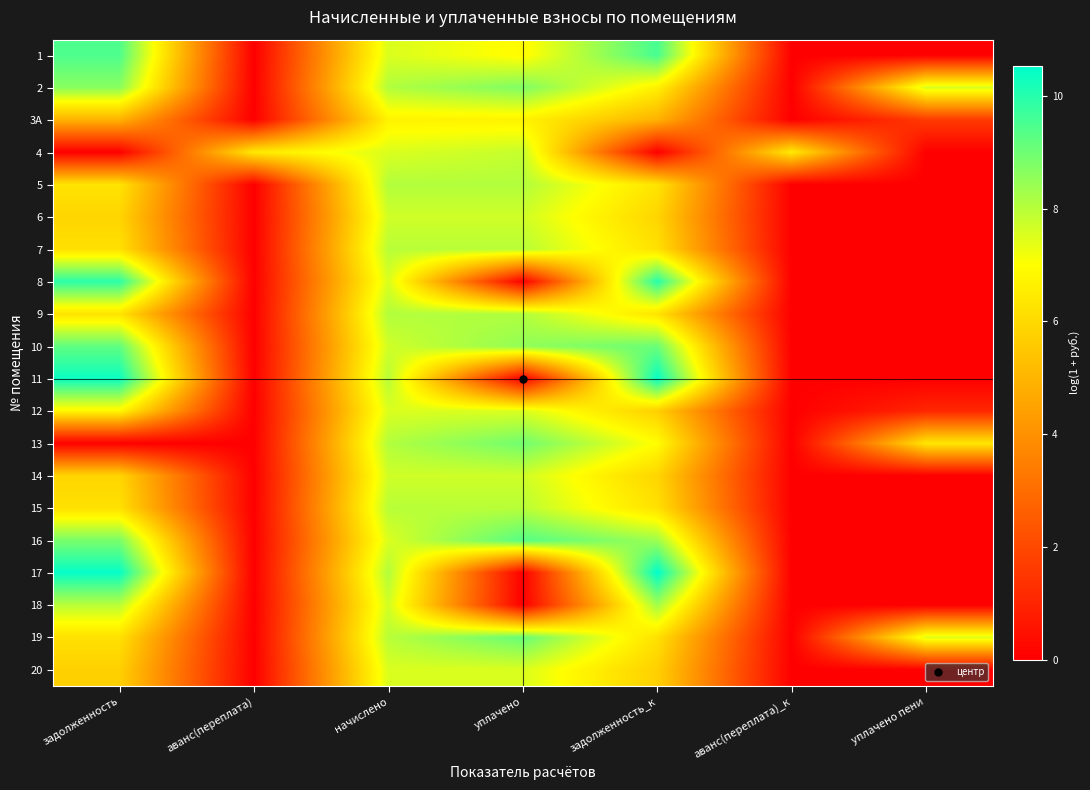

At уплачено пени, list the series in order from smallest to largest.

1, 4, 5, 6, 7, 8, 9, 10, 11, 14, 15, 16, 17, 18, 20, 12, 3А, 13, 19, 2